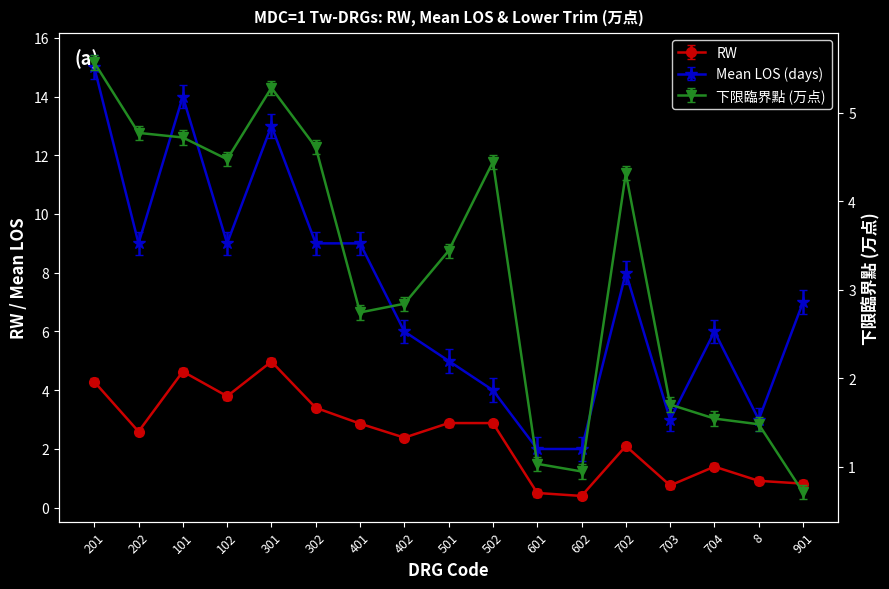

Reading left to right, list all the values displayed in this chart.

RW: 201=4.2	202=2.5	101=4.5	102=3.7	301=4.9	302=3.3	401=2.7	402=2.3	501=2.8	502=2.8	601=0.4	602=0.3	702=2.0	703=0.6	704=1.3	8=0.8	901=0.7
幾何平均住院日: 201=15.0	202=9.0	101=14.0	102=9.0	301=13.0	302=9.0	401=9.0	402=6.0	501=5.0	502=4.0	601=2.0	602=2.0	702=8.0	703=3.0	704=6.0	8=3.0	901=7.0
下限臨界點(萬): 201=5.6	202=4.8	101=4.7	102=4.5	301=5.3	302=4.6	401=2.7	402=2.8	501=3.4	502=4.4	601=1.0	602=0.9	702=4.3	703=1.7	704=1.5	8=1.5	901=0.7